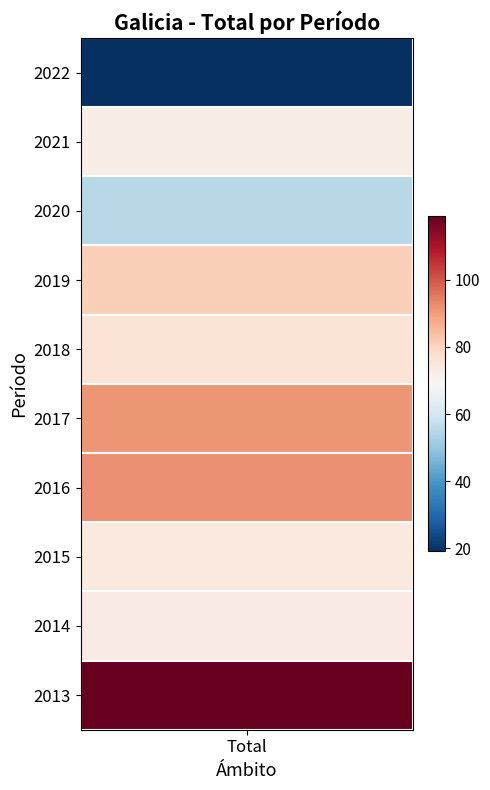

What is the difference between the values at 2017 and 2014?

18